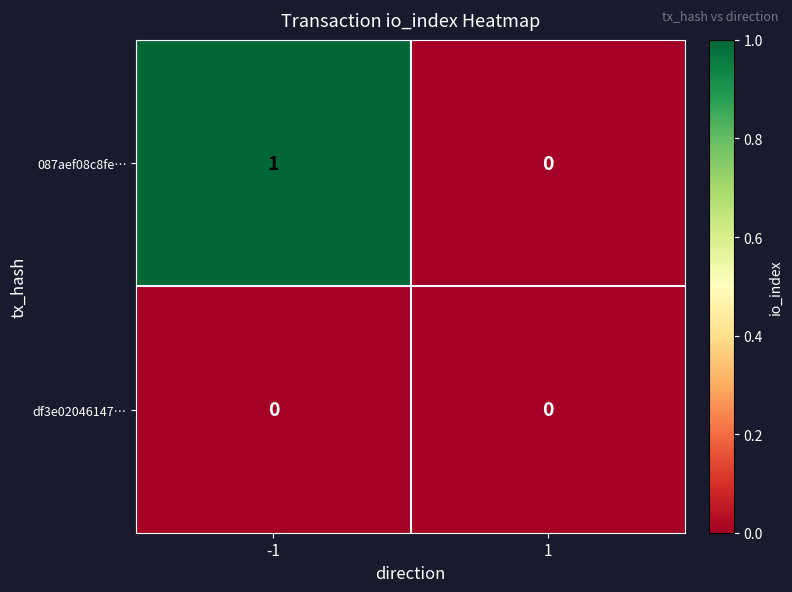

At which category does the chart reach its peak across all series?

-1